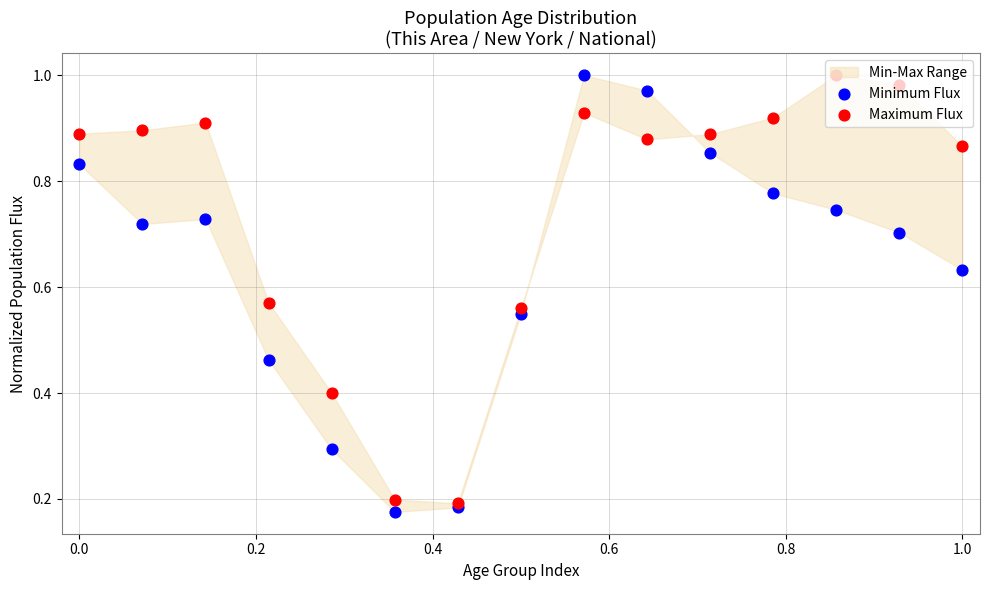

Which series has the largest Y range (max minus min)?

Minimum Flux